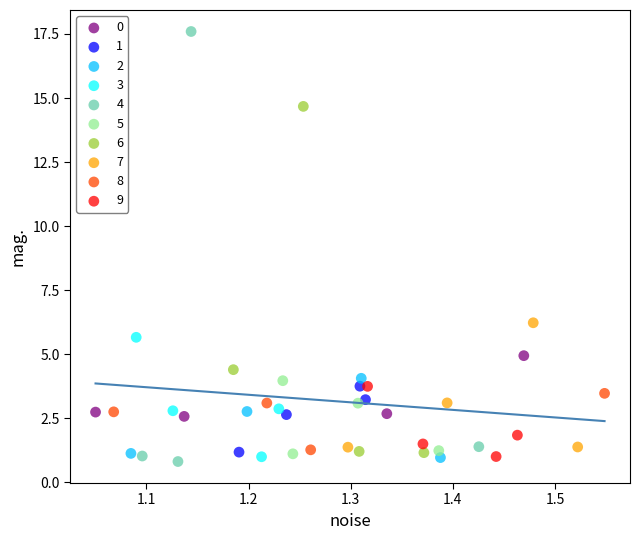

Which series has the widest spread of Y values?

4